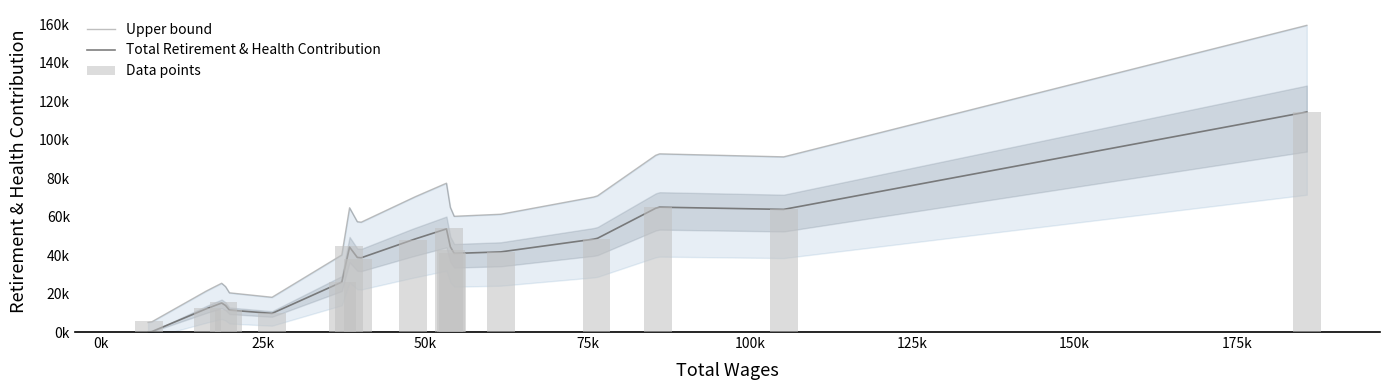

What is the sum of the total_wages values at 3 and 8?

124445